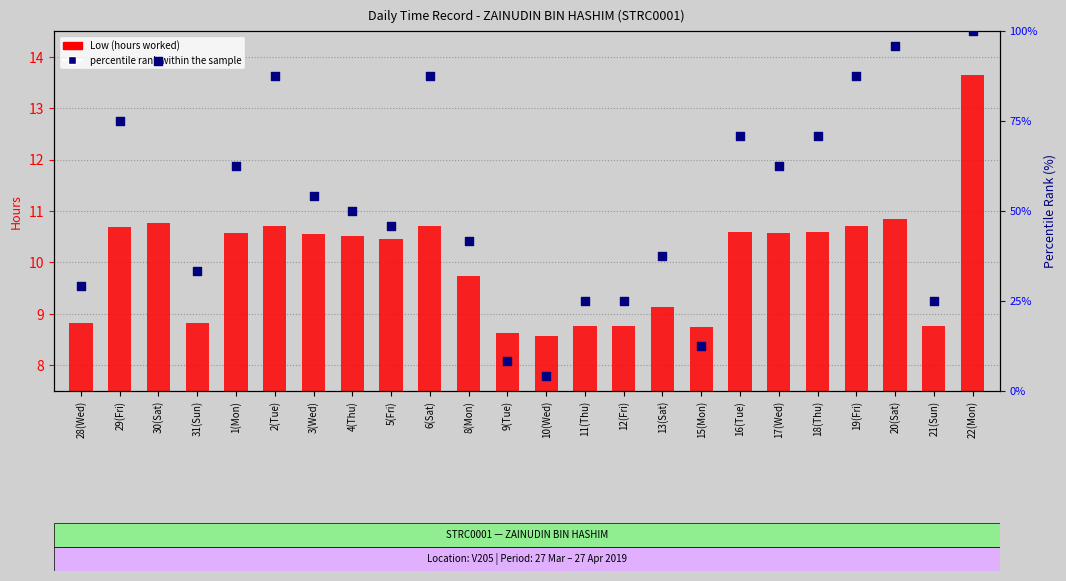

At how many categories does at least one series exceed 62?

11